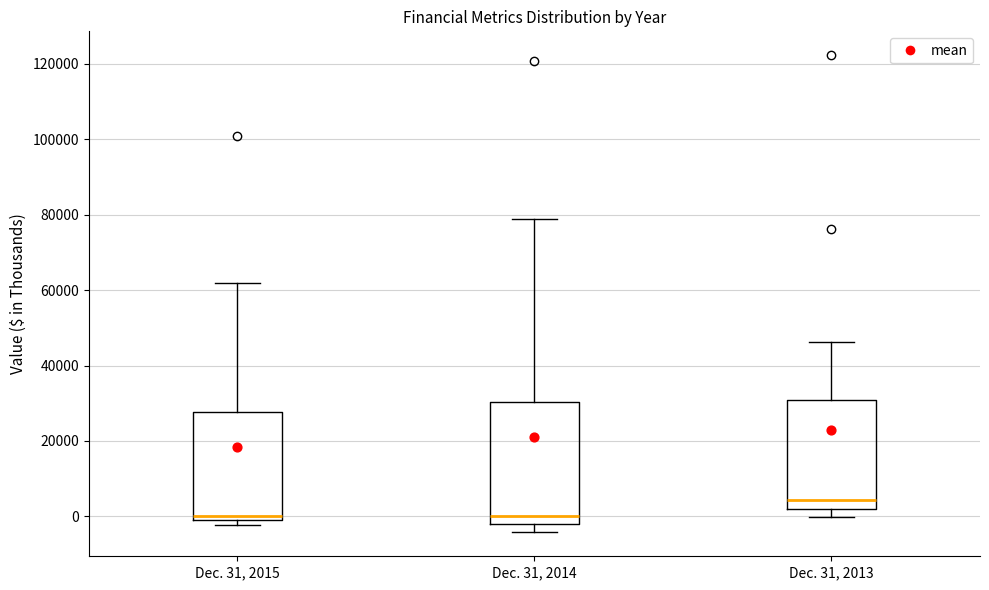

Comparing the boxes themselves (not the whiskers), which one is the tallest?

Dec. 31, 2014